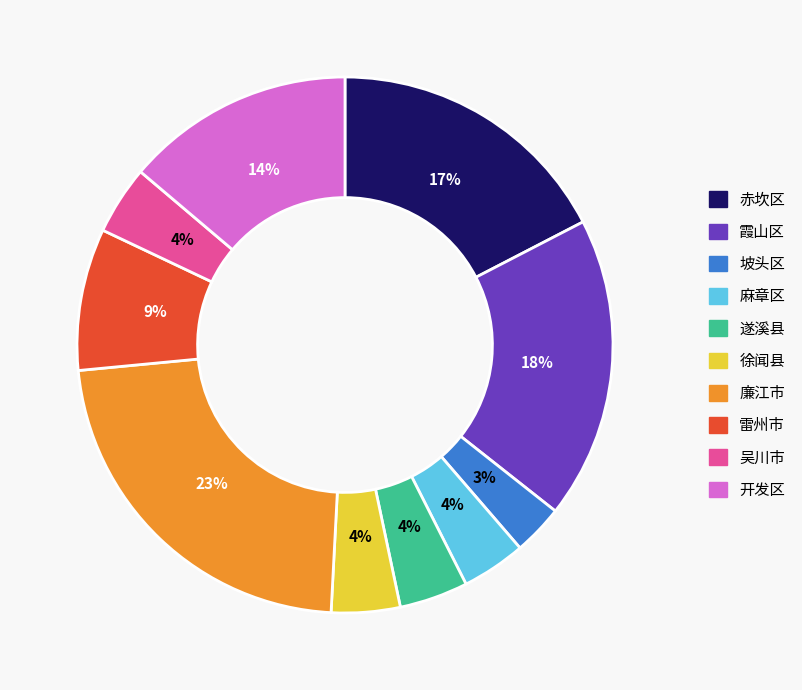

To the nearest percent, what portion does 开发区 represent?

14%